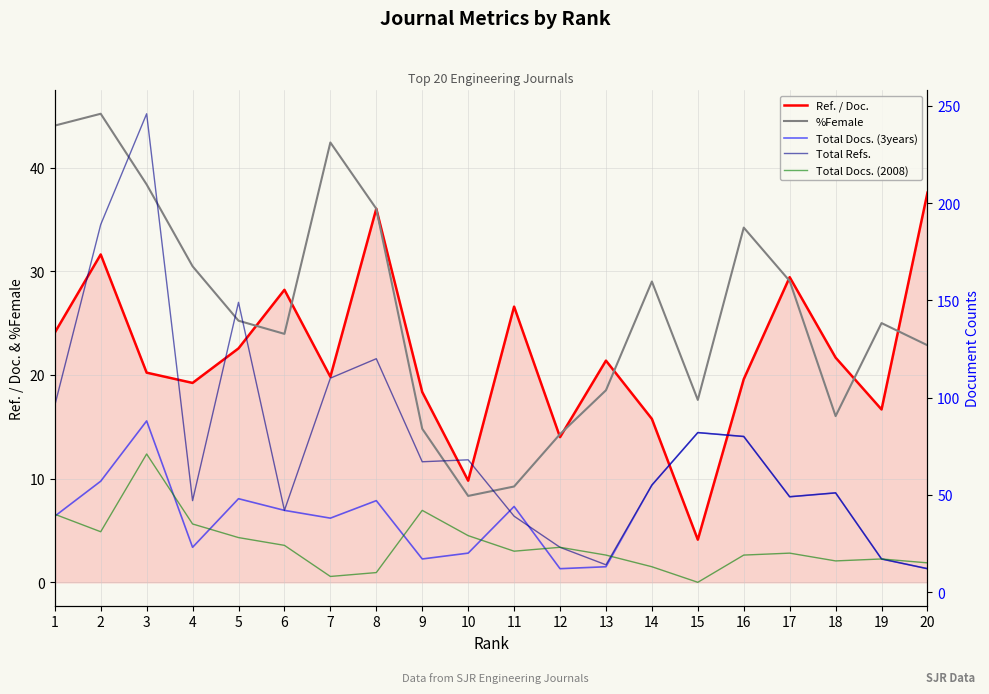

What is the total value across all series at 2?

353.8